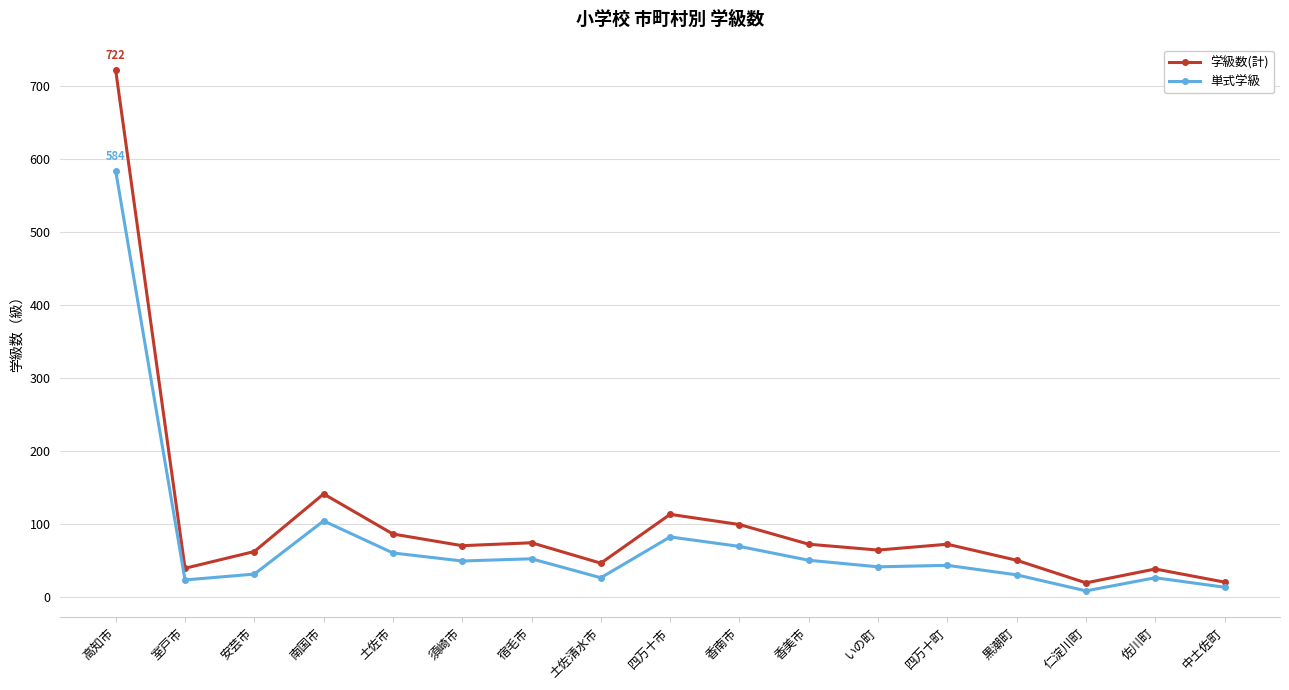

True or false: 単式学級 has more than 0 points higher than both neighbors.

True